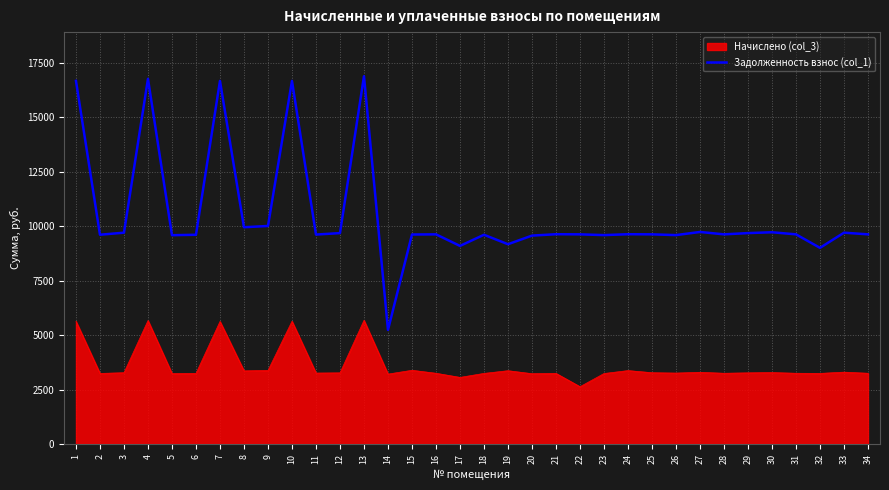

What is the difference between the maximum and minimum values in the Начислено (col_3) series?

3043.9